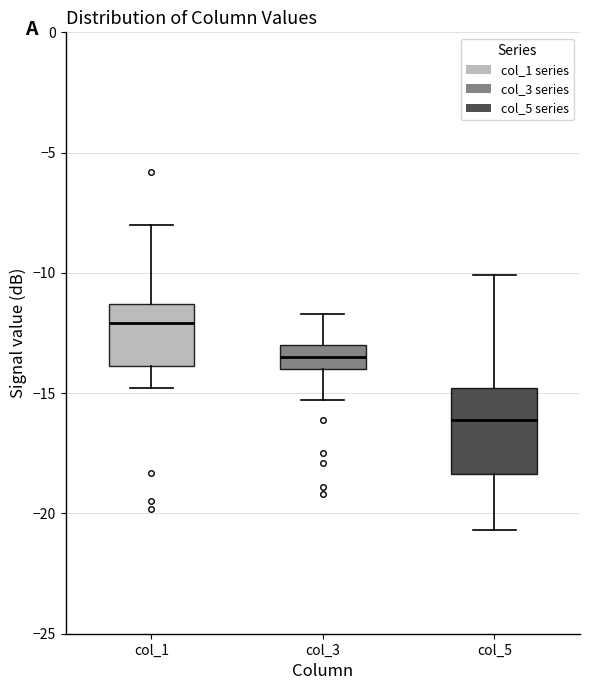

Which box's median line is the lowest?

col_5